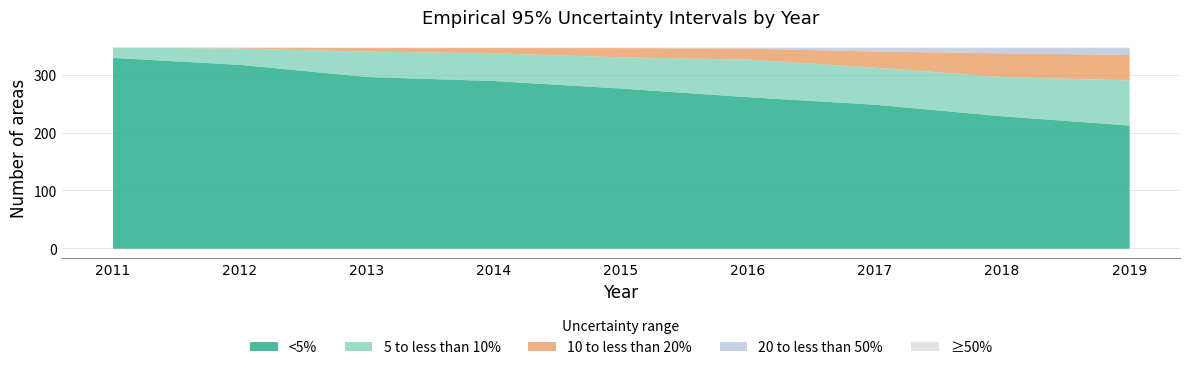

Which series has the widest spread of values?

<5%